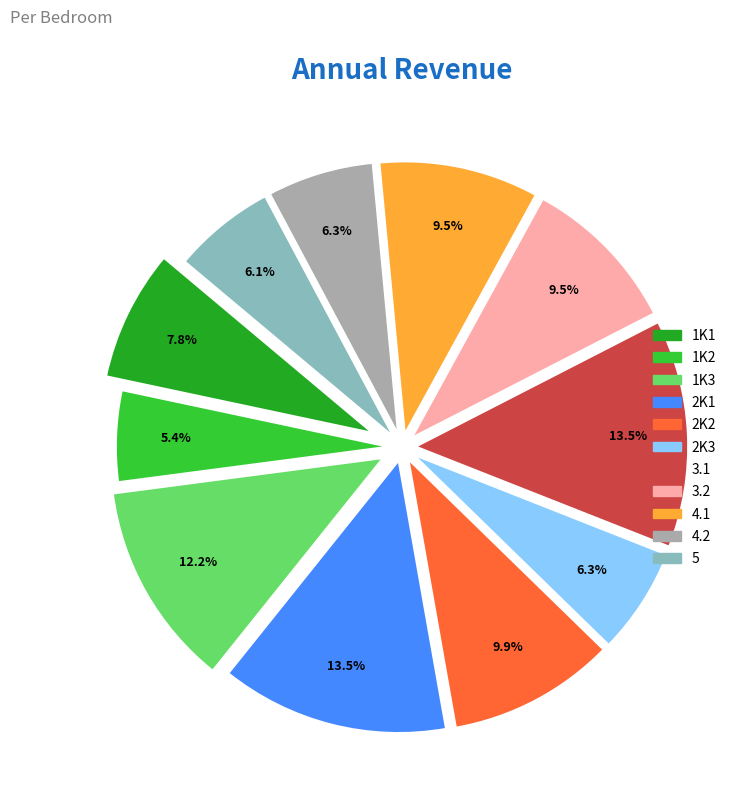

Does 1K3 represent more than half of the total?

No